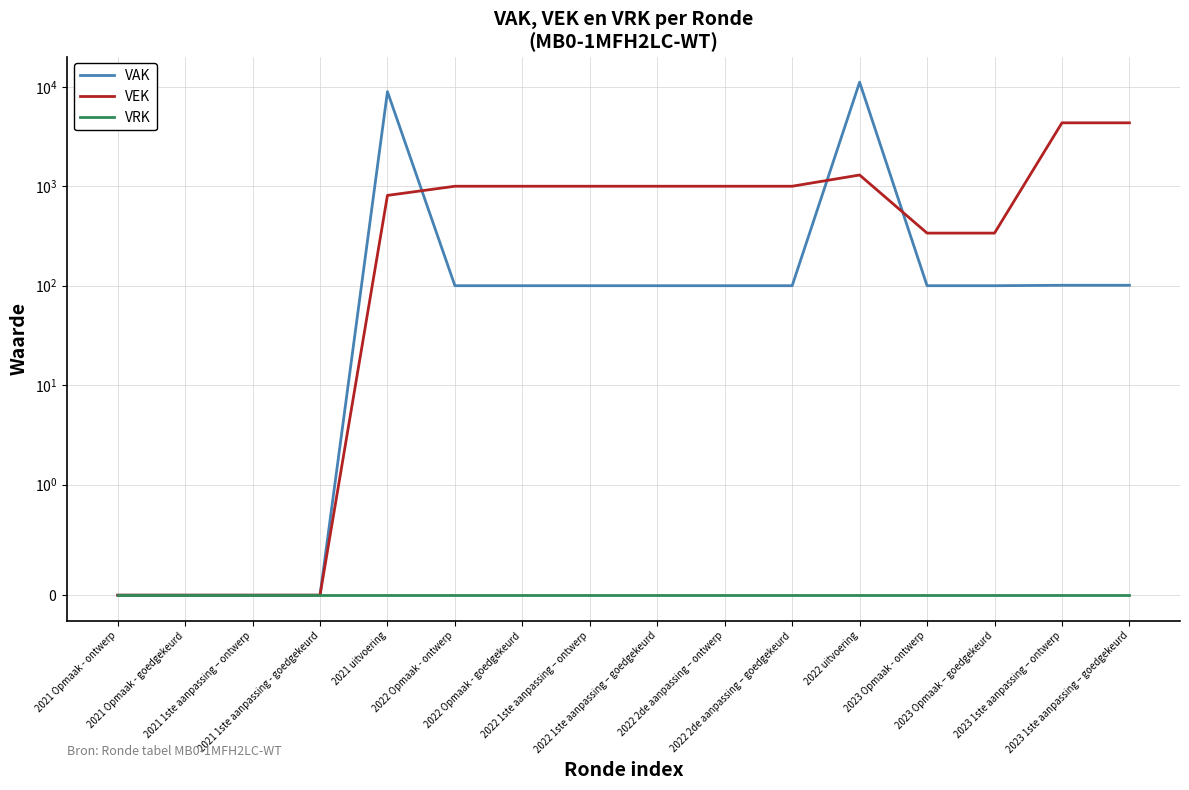

What is the value of the VEK point at the 12th from the left?

1297